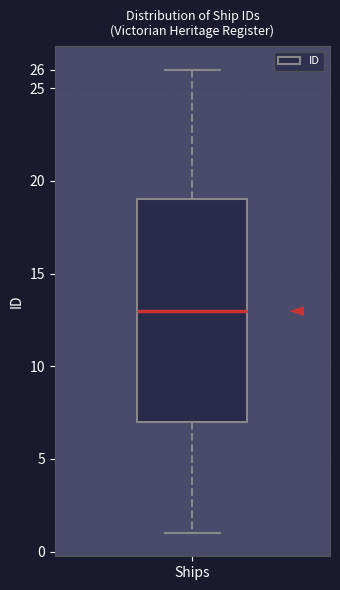

Read this box plot against the y-axis: the position of the median line, the range covered by the box, and the ends of both whiskers. The values are not printed on the chart, so give them approximately, as read against the axis.

median 13, box 7 to 19, whiskers 1 to 26